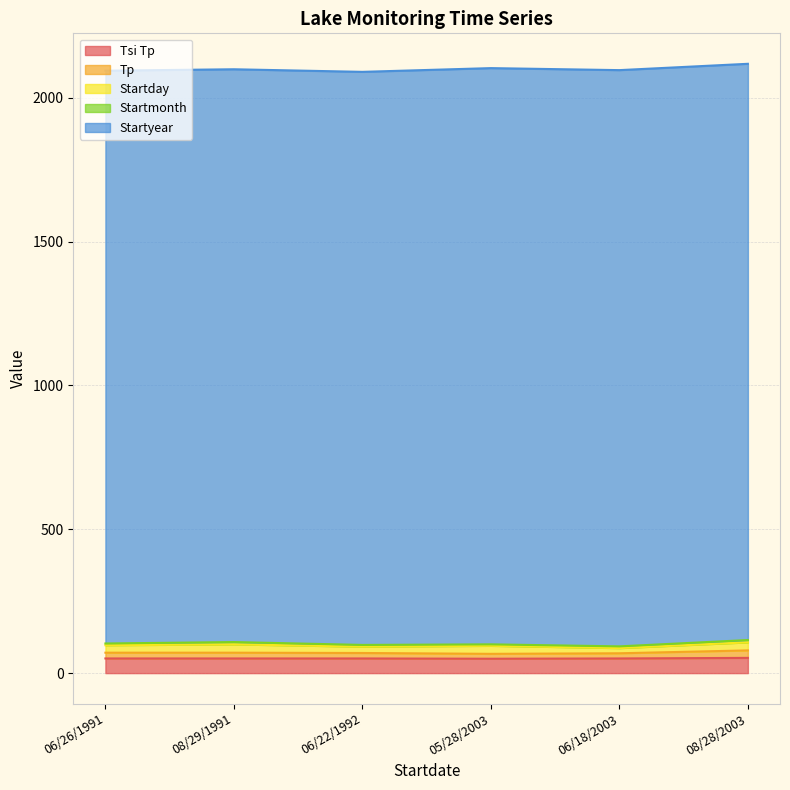

What is the sum of the Startday values at 05/28/2003 and 08/28/2003?

56